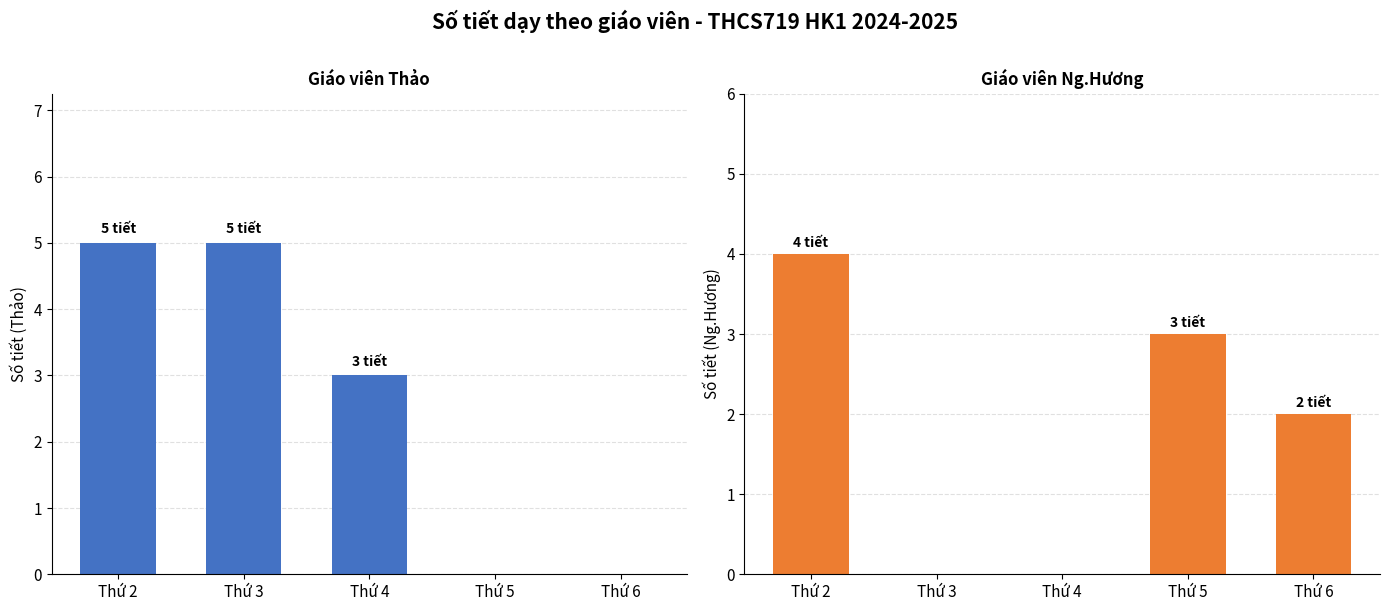

How many Thảo values are between 0 and 5?

5